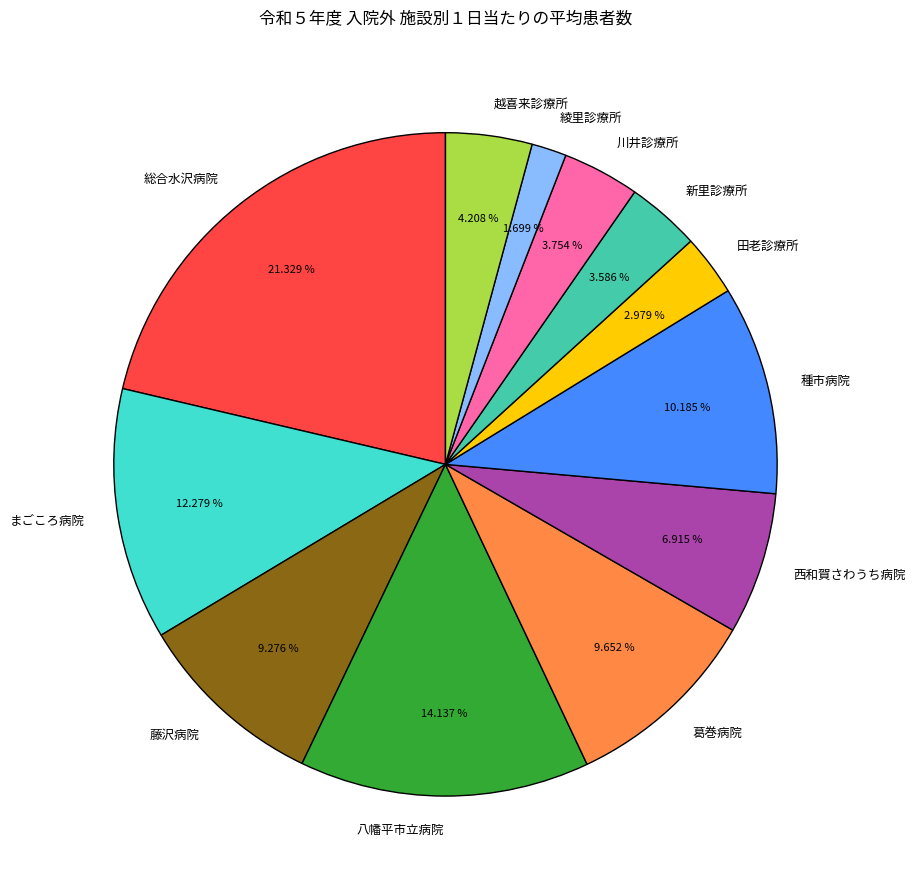

To the nearest percent, what portion does 川井診療所 represent?

4%